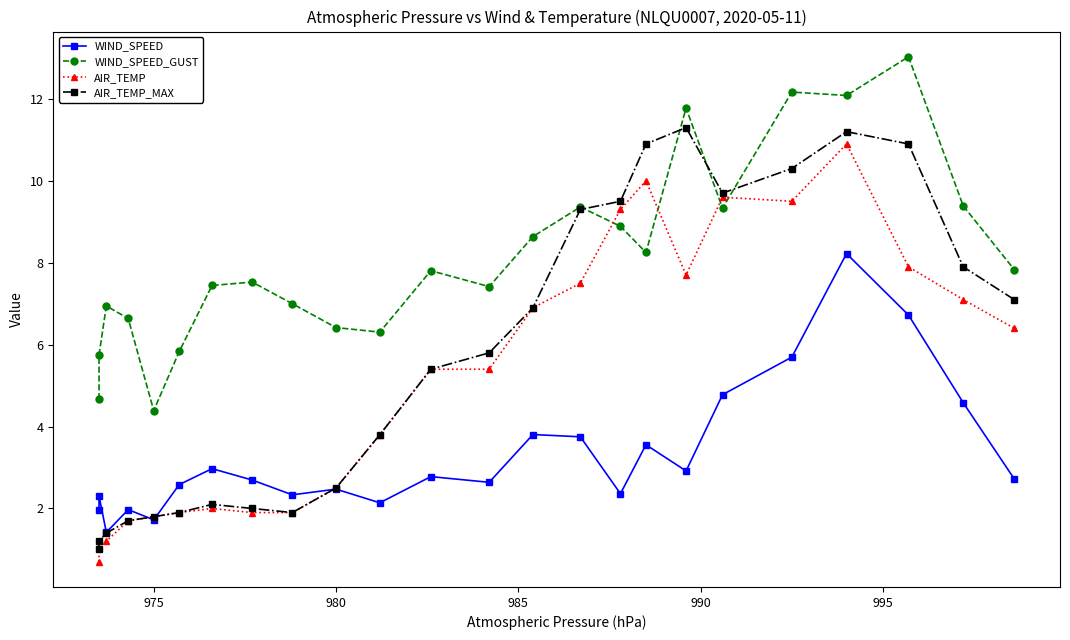

The value of AIR_TEMP at 15 is 15.4. True or false?

False